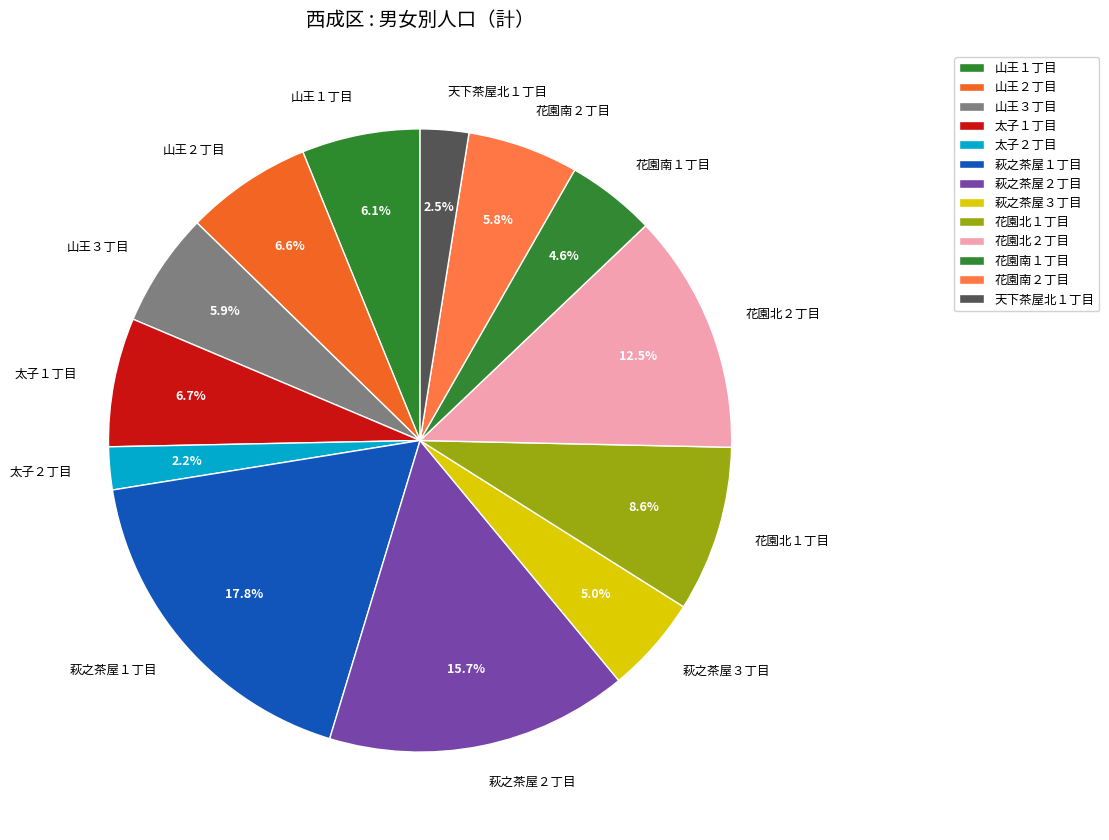

Combined, do 萩之茶屋３丁目 and 太子１丁目 account for over 50%?

No